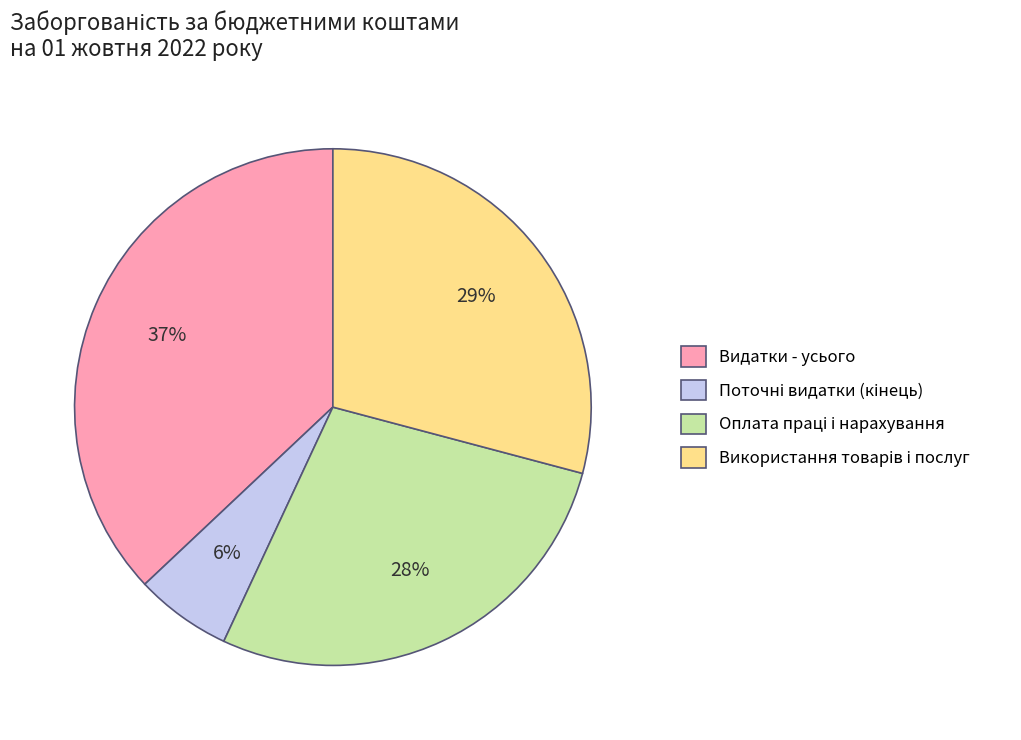

To the nearest percent, what percentage of the pie is Видатки - усього?

37%